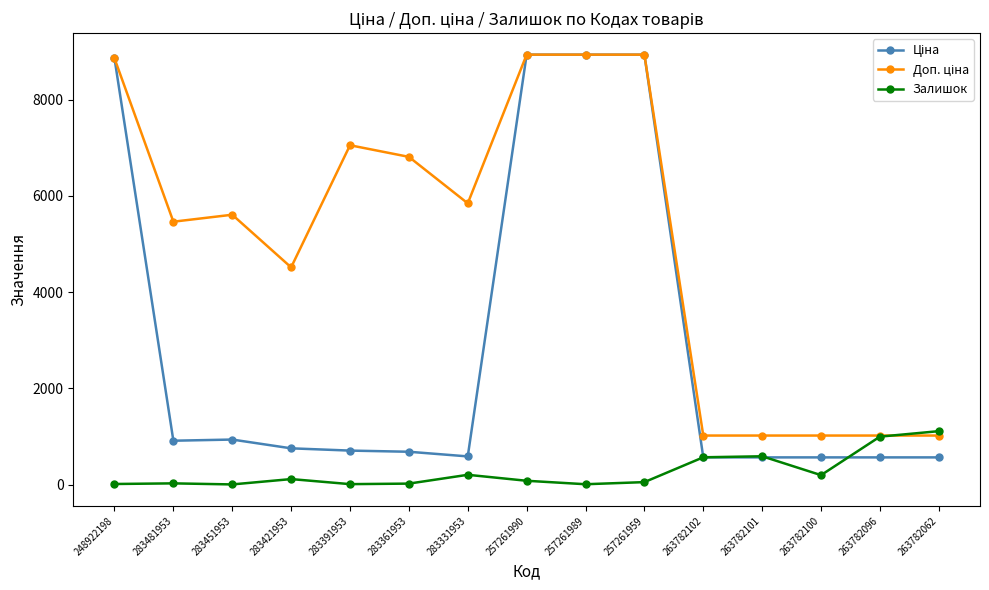

The value of Залишок at 263782062 is 1109.0. True or false?

True